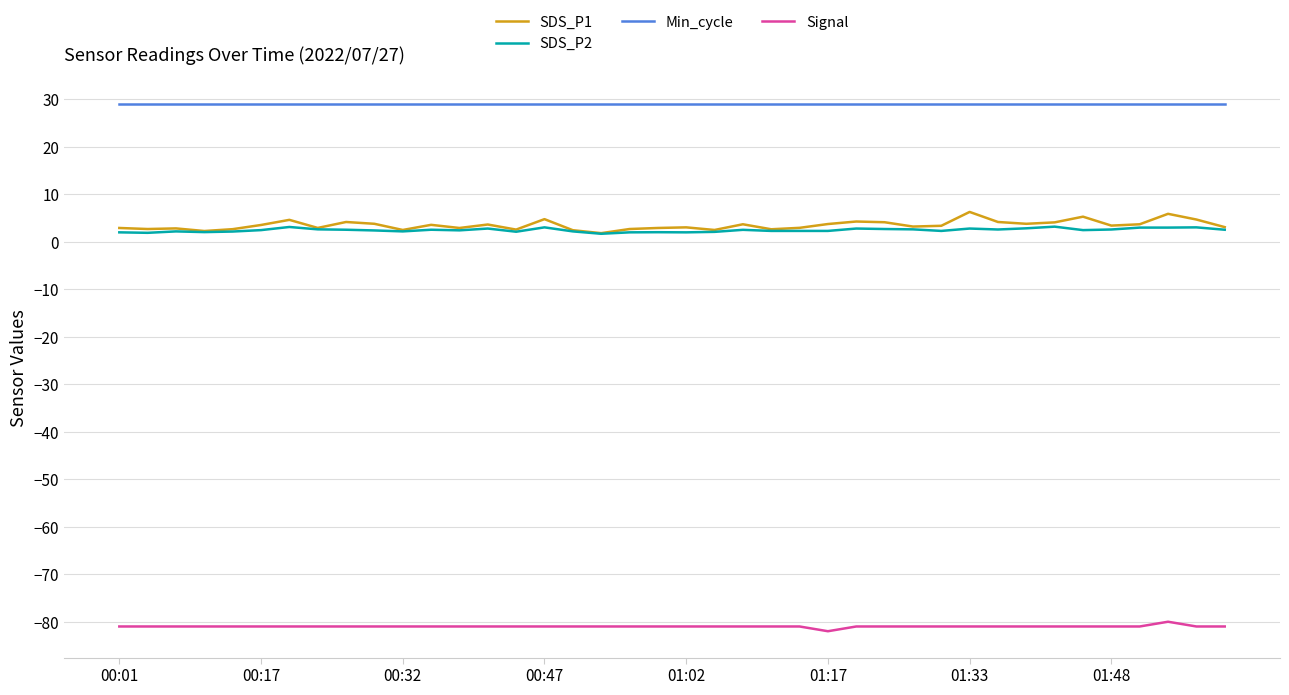

What is the highest value of the Signal series?

-80.0